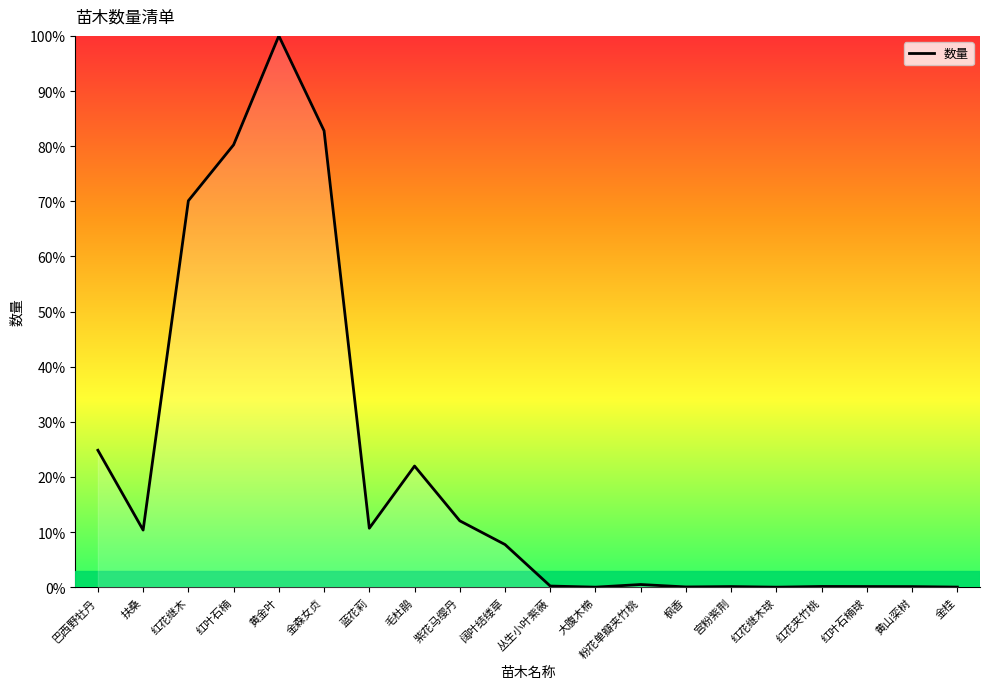

What is the difference between the second highest and minimum values?

82.8